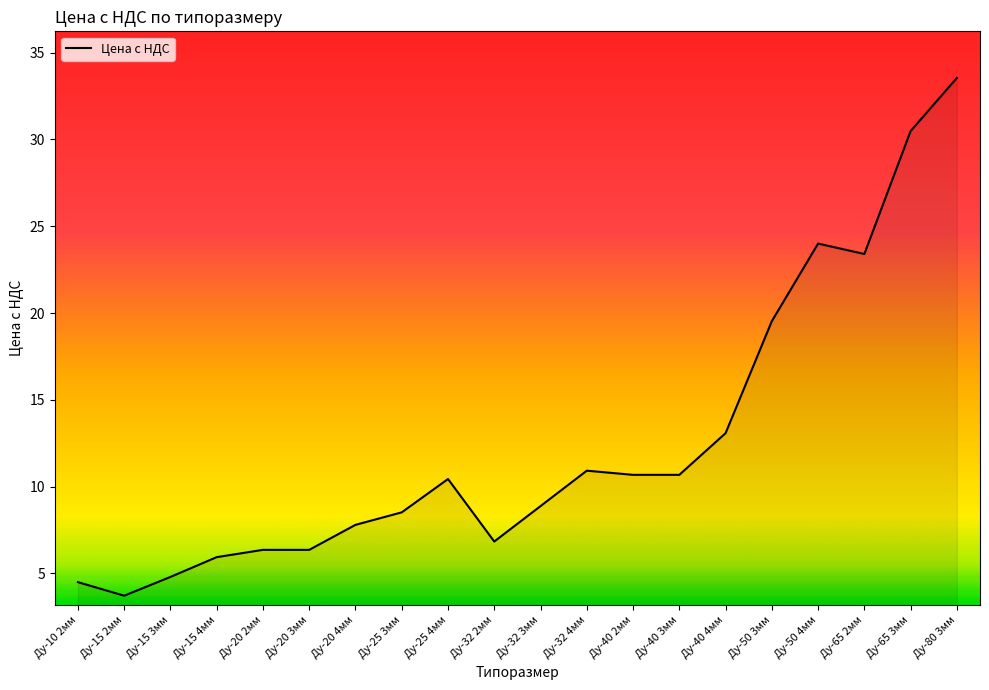

What is the sum of all values?

250.5